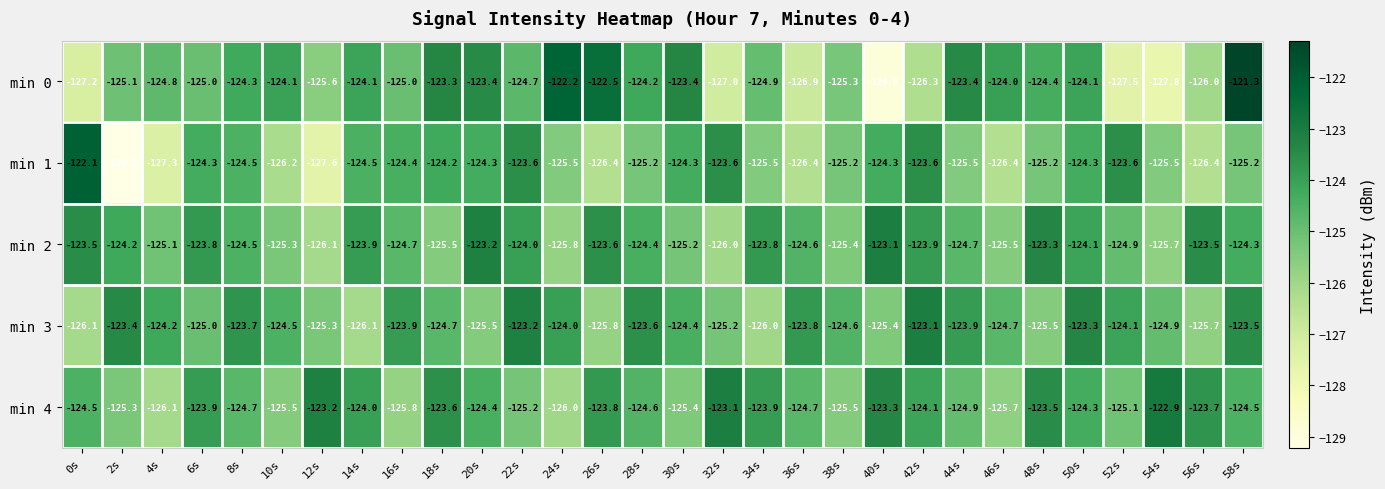

Which series has the largest range (max minus min)?

min 0